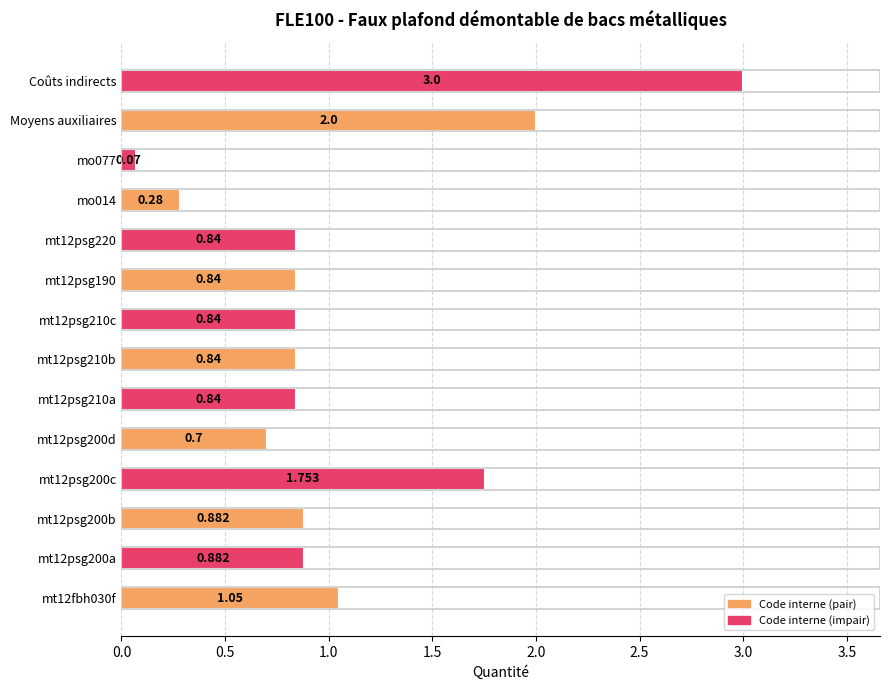

Which label corresponds to the largest value in the chart?

Coûts indirects